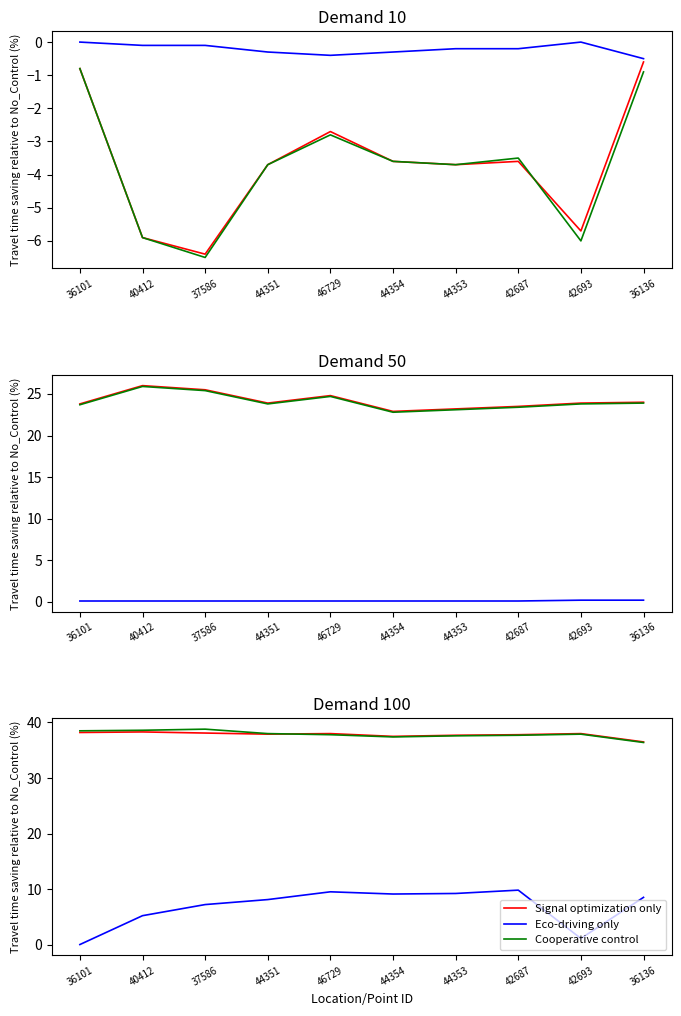

At which category does Eco-driving only reach its first local valley?

44354